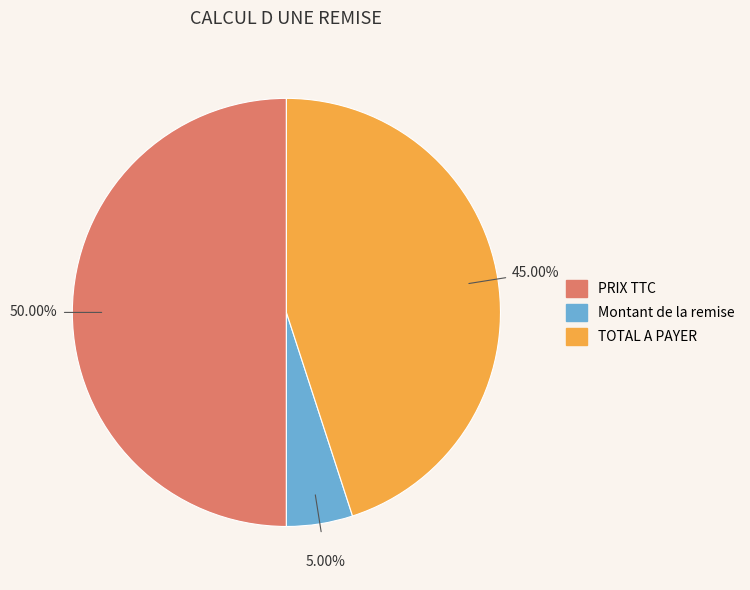

What percentage is the PRIX TTC slice, to the nearest percent?

50%